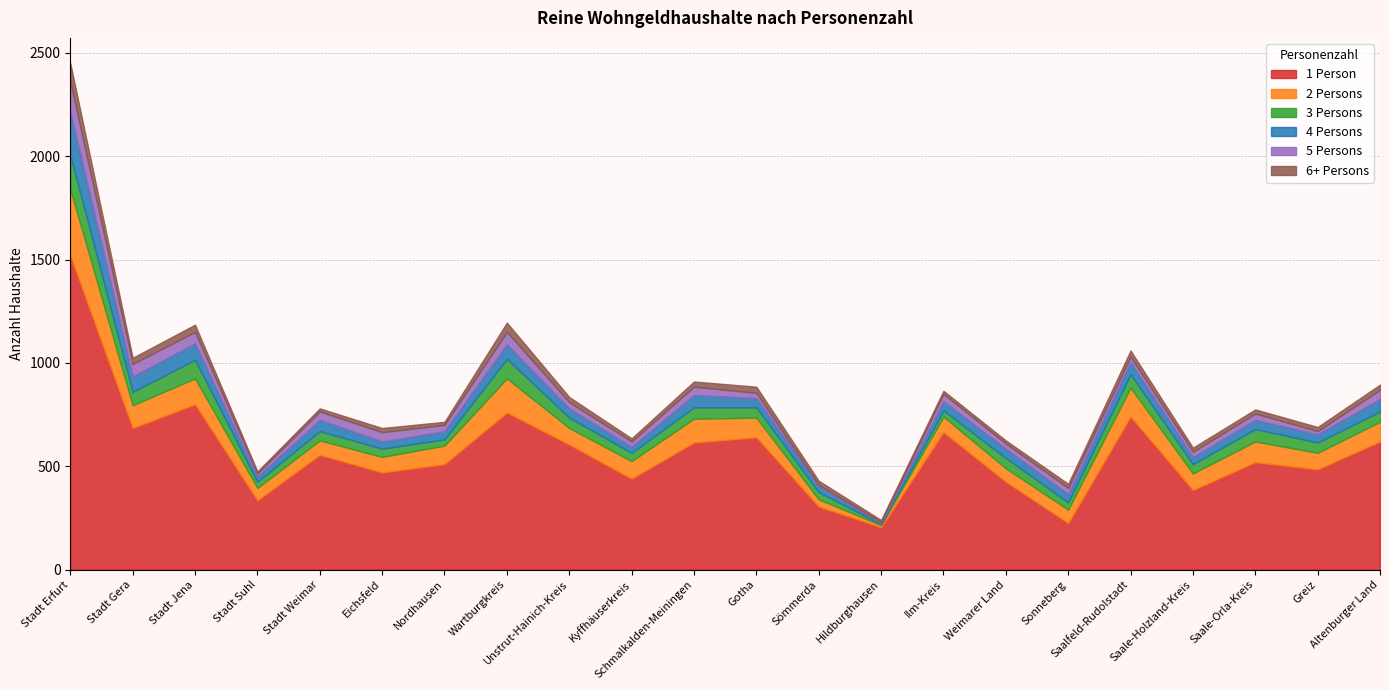

The 5 Persons series shows 26 at Stadt Suhl. True or false?

False